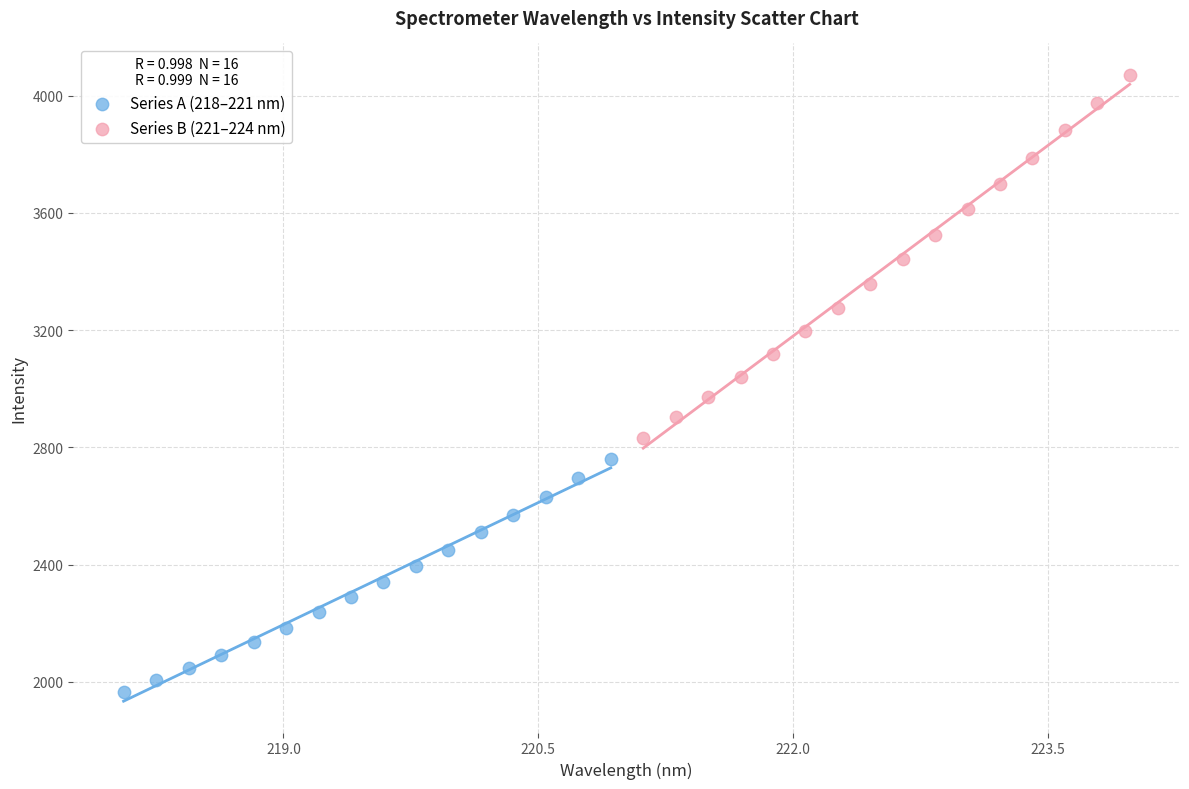

Which series reaches the minimum Y coordinate?

Series A (218–221 nm)